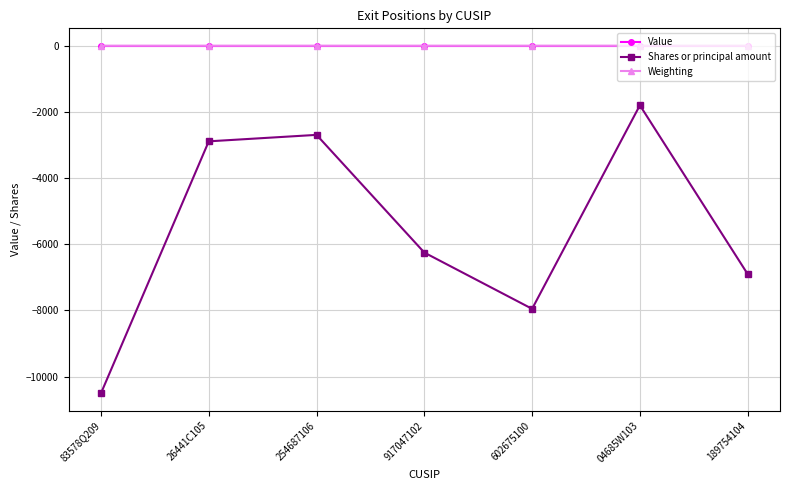

Which series has the widest spread of values?

Shares or principal amount